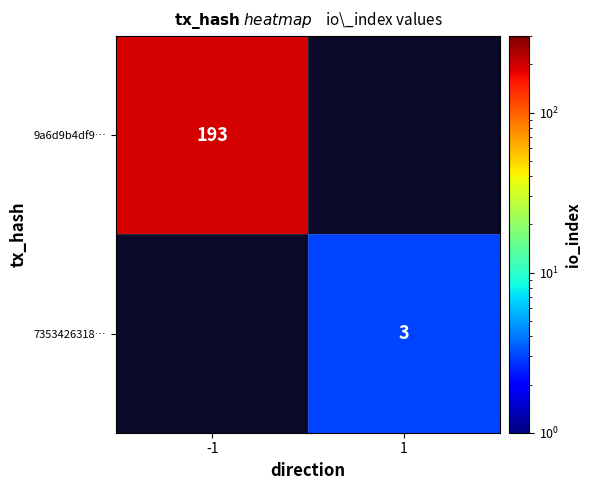

How many categories are shown in the chart?

2